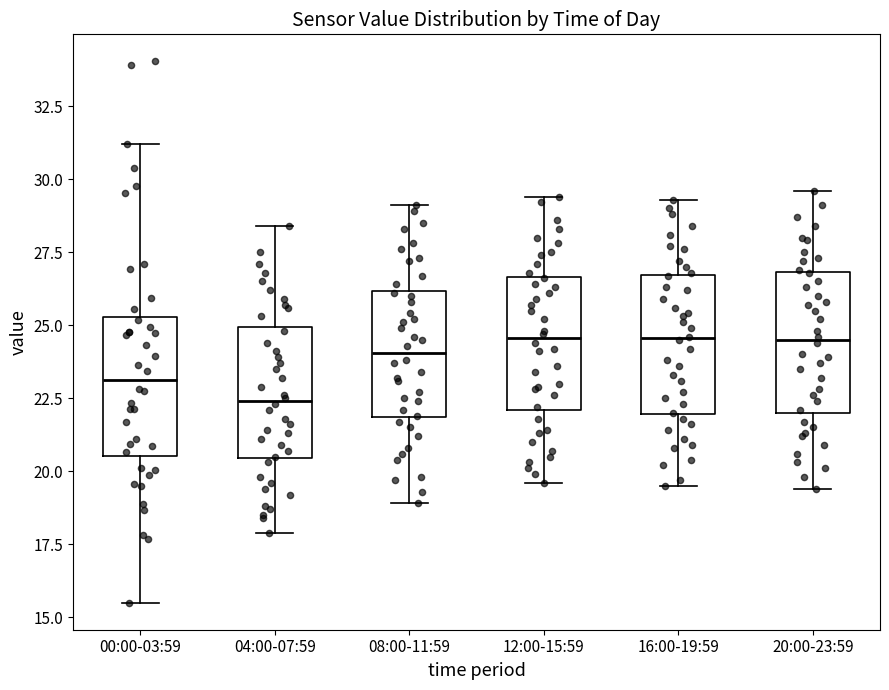

Reading left to right, read every box against the y-axis: the position of its median line, the range the box covers, and the ends of its whiskers. The values are not printed on the chart, so give them approximately, as read against the axis.

00:00-03:59: median 23.0, box 20.5 to 25.5, whiskers 15.5 to 31.0
04:00-07:59: median 22.5, box 20.5 to 25.0, whiskers 18.0 to 28.5
08:00-11:59: median 24.0, box 22.0 to 26.0, whiskers 19.0 to 29.0
12:00-15:59: median 24.5, box 22.0 to 26.5, whiskers 19.5 to 29.5
16:00-19:59: median 24.5, box 22.0 to 26.5, whiskers 19.5 to 29.5
20:00-23:59: median 24.5, box 22.0 to 27.0, whiskers 19.5 to 29.5